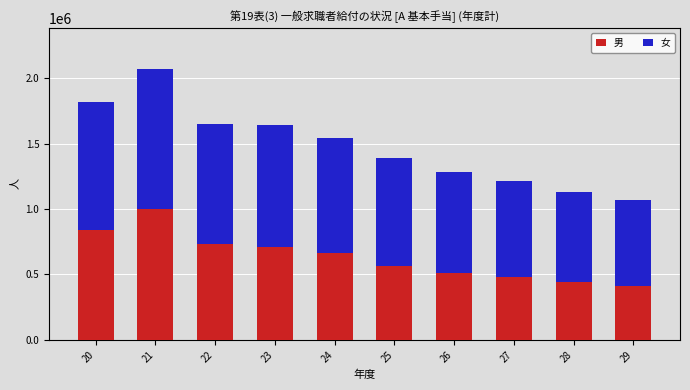

Reading left to right, transcribe the values for 男.

839859	997768	728845	706545	663221	564578	509682	480656	437511	407523